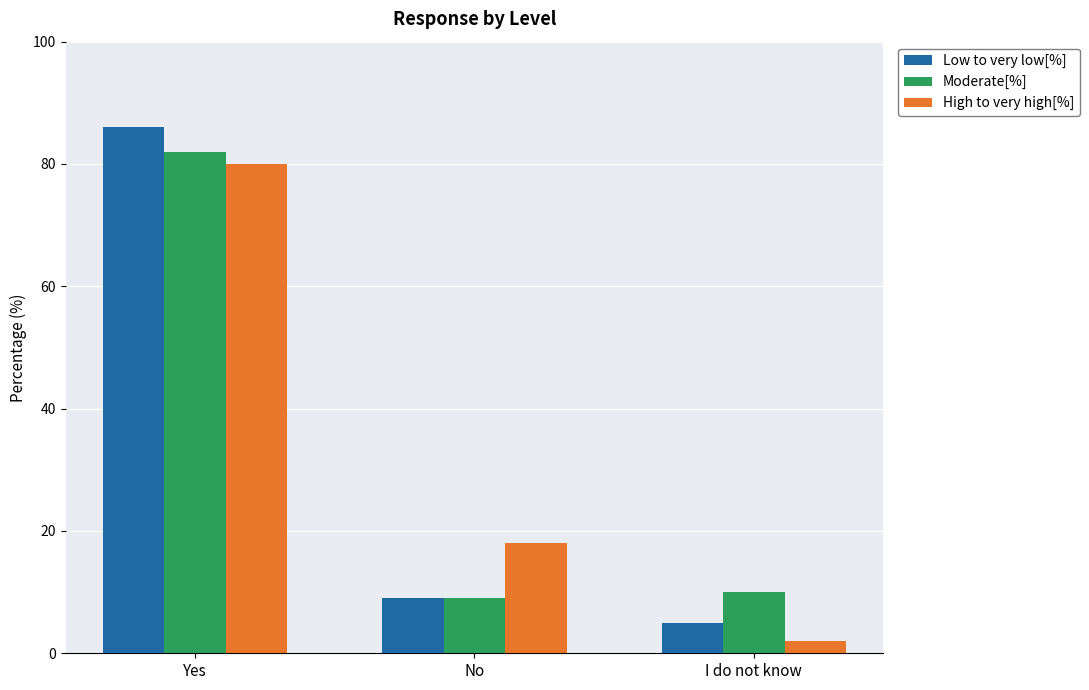

Are the bars grouped side by side (vs. stacked)?

Yes